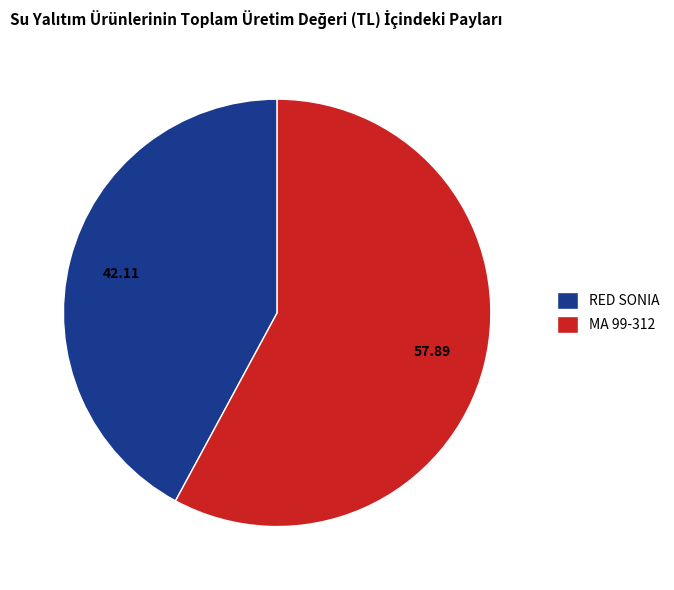

Which slice is the smallest?

RED SONIA